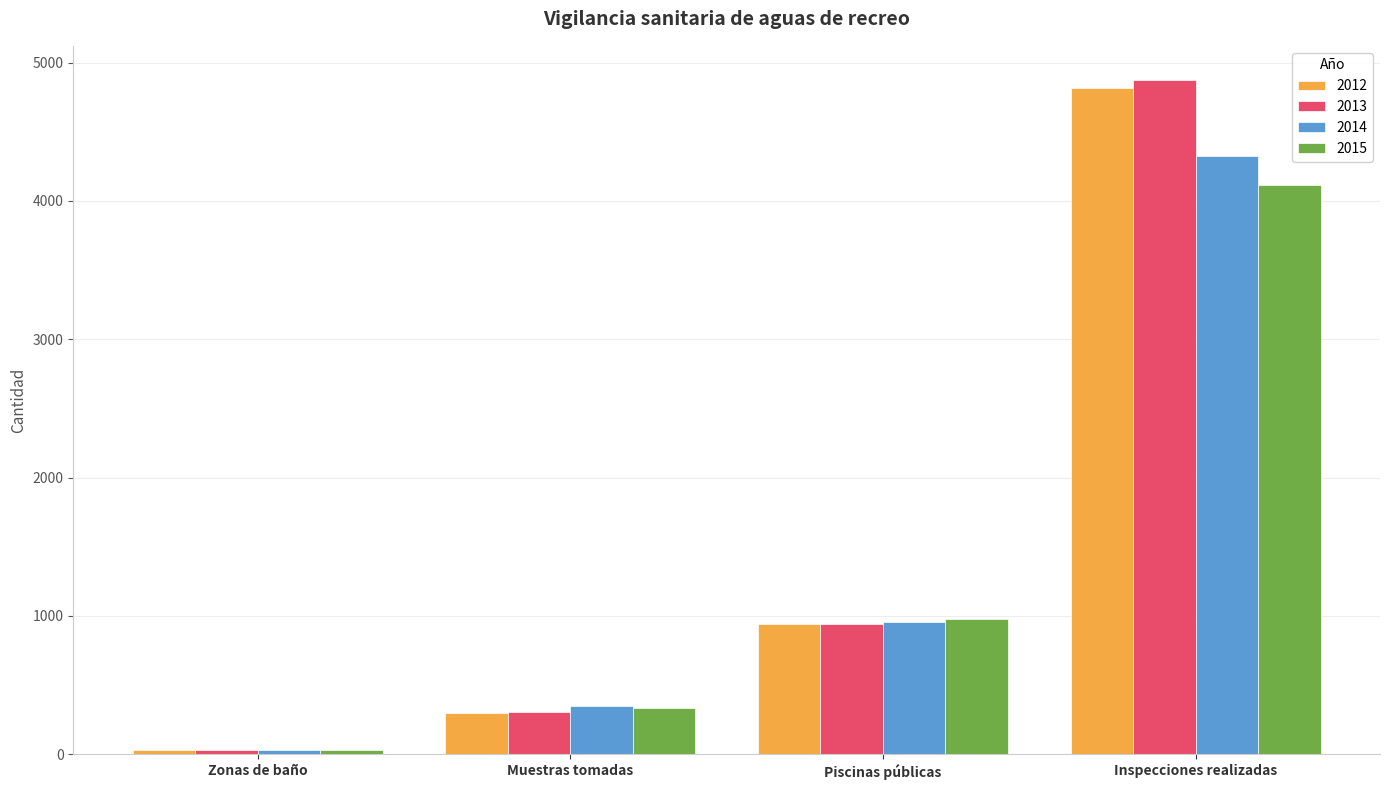

Rank the categories by 2015 value from lowest to highest.

Zonas de baño, Muestras tomadas, Piscinas públicas, Inspecciones realizadas